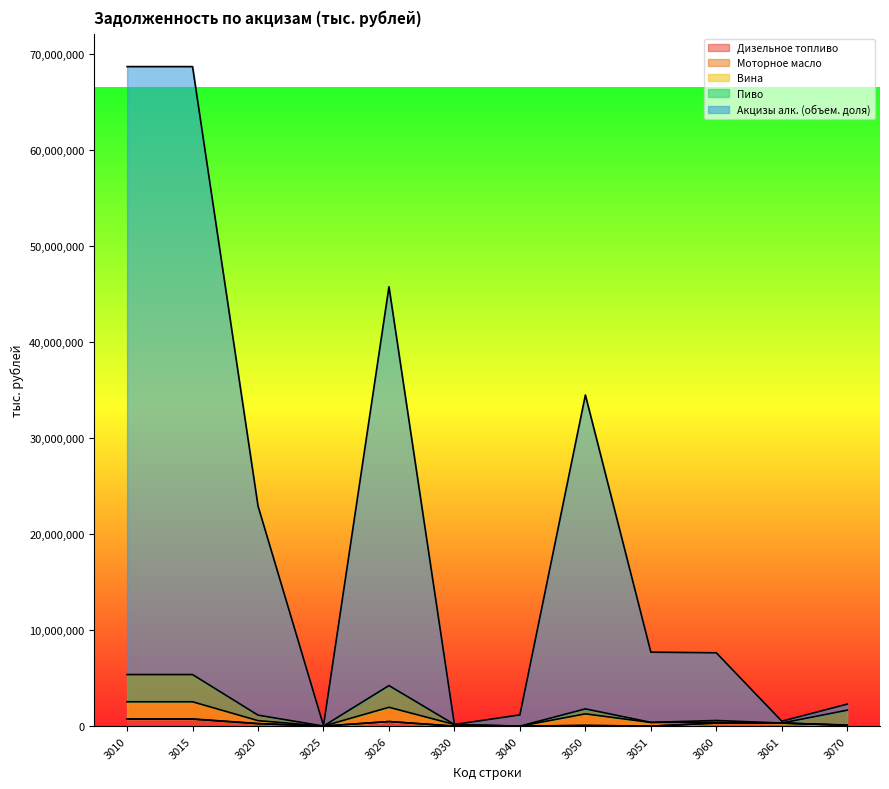

True or false: Акцизы алк. (объем. доля) and Дизельное топливо cross at least once.

False